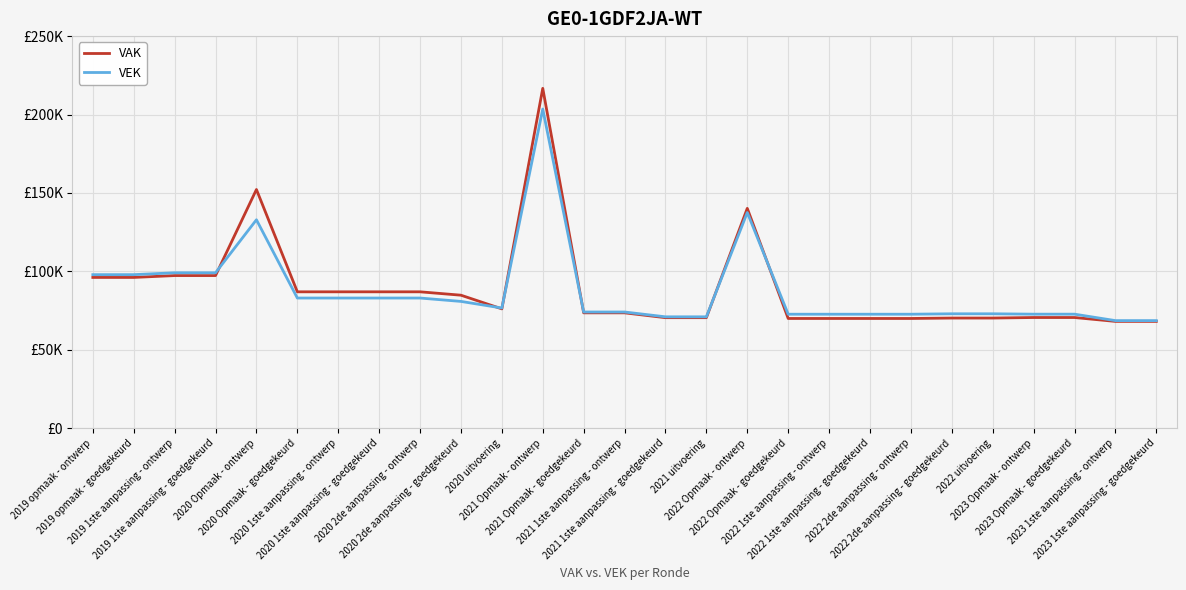

Is it true that VEK equals 106210 at 2022 1ste aanpassing - ontwerp?

False